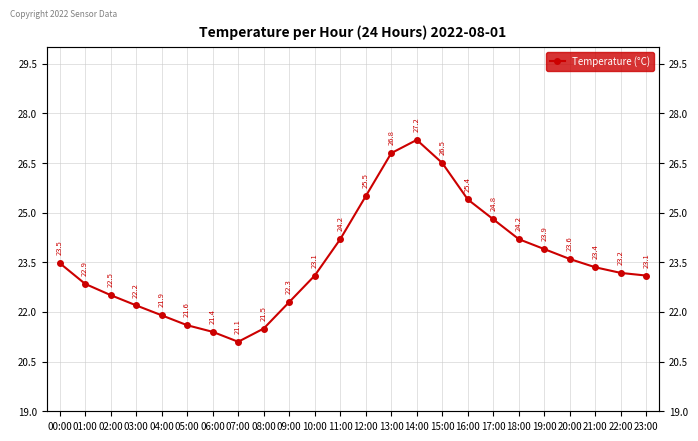

The chart shows a value of 22.9 at 01:00. True or false?

True